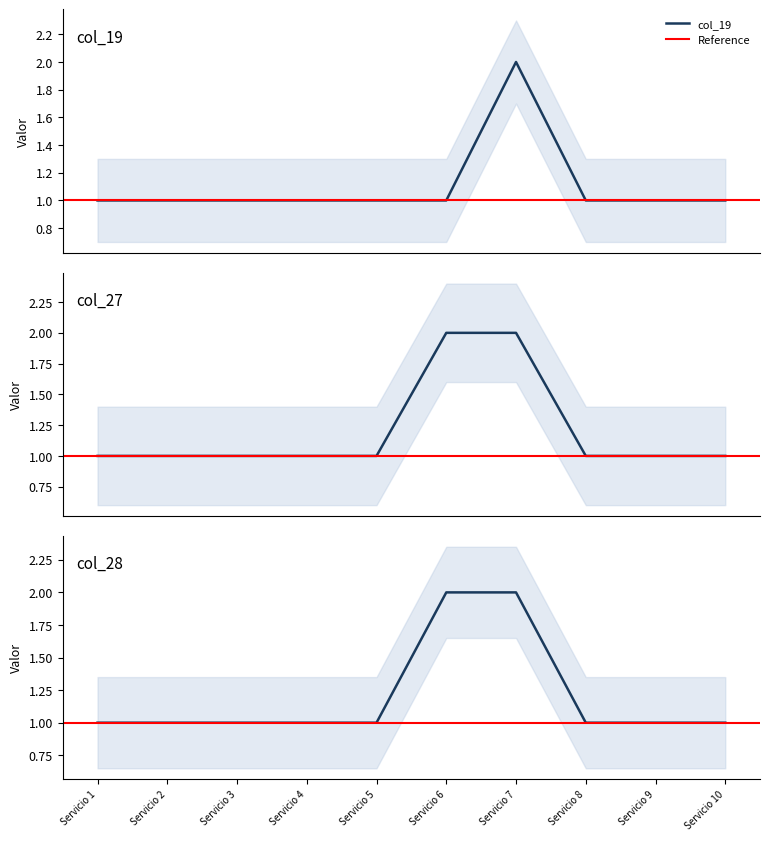

Between Servicio 1 and Servicio 6, which series saw the biggest shift?

col_27